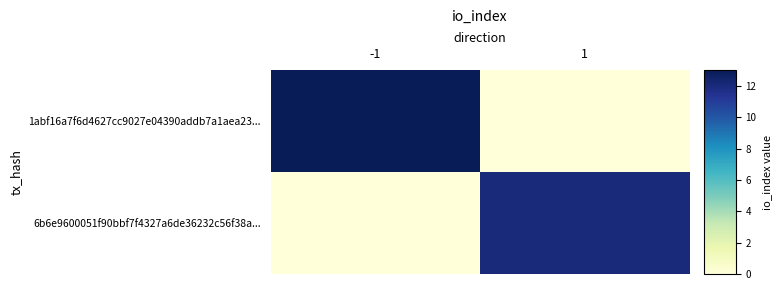

Reading right to left, extract all data points from this chart.

1abf16a7f6d4627cc9027e04390addb7a1aea23...: 1=0	-1=13
6b6e9600051f90bbf7f4327a6de36232c56f38a...: 1=12	-1=0